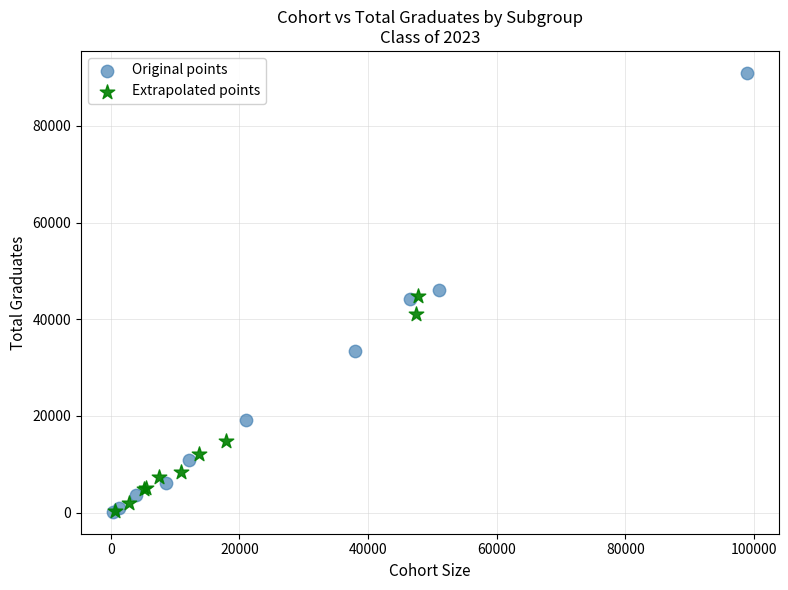

Which series has the largest Y range (max minus min)?

Original points